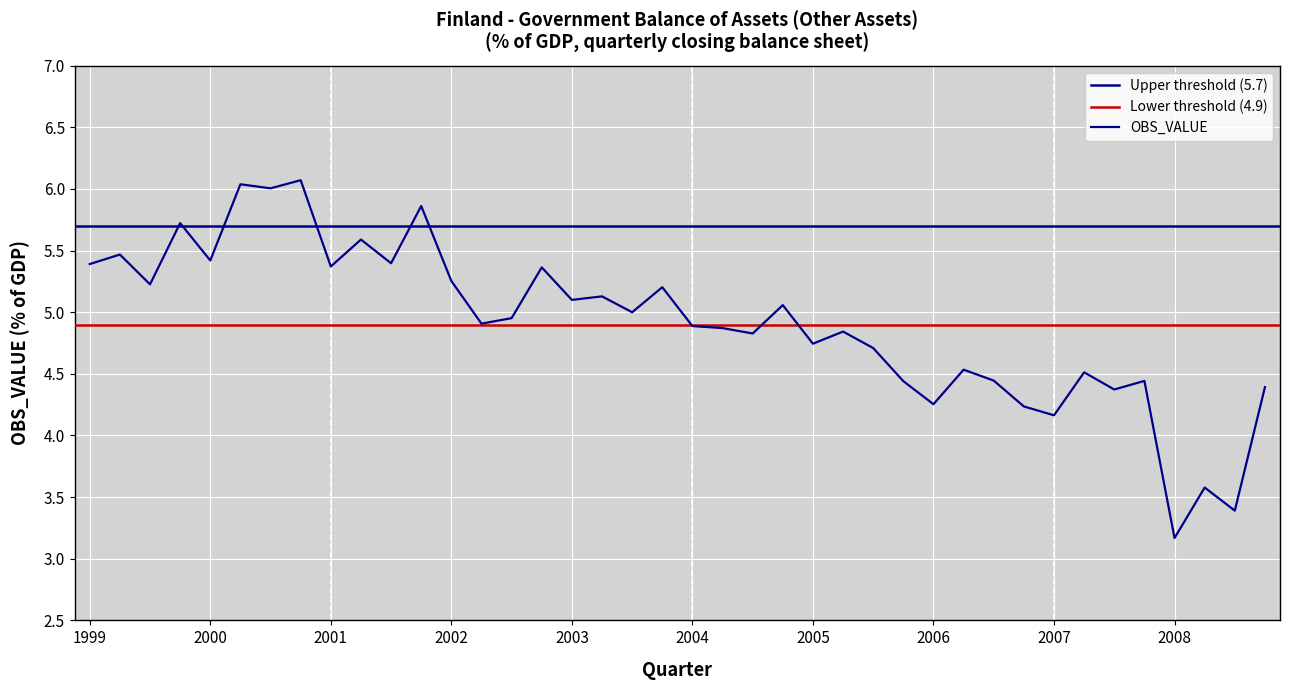

List the labels in order of value, smallest first.

2008-Q1, 2008-Q3, 2008-Q2, 2007-Q1, 2006-Q4, 2006-Q1, 2007-Q3, 2008-Q4, 2005-Q4, 2007-Q4, 2006-Q3, 2007-Q2, 2006-Q2, 2005-Q3, 2005-Q1, 2004-Q3, 2005-Q2, 2004-Q2, 2004-Q1, 2002-Q2, 2002-Q3, 2003-Q3, 2004-Q4, 2003-Q1, 2003-Q2, 2003-Q4, 1999-Q3, 2002-Q1, 2002-Q4, 2001-Q1, 1999-Q1, 2001-Q3, 2000-Q1, 1999-Q2, 2001-Q2, 1999-Q4, 2001-Q4, 2000-Q3, 2000-Q2, 2000-Q4